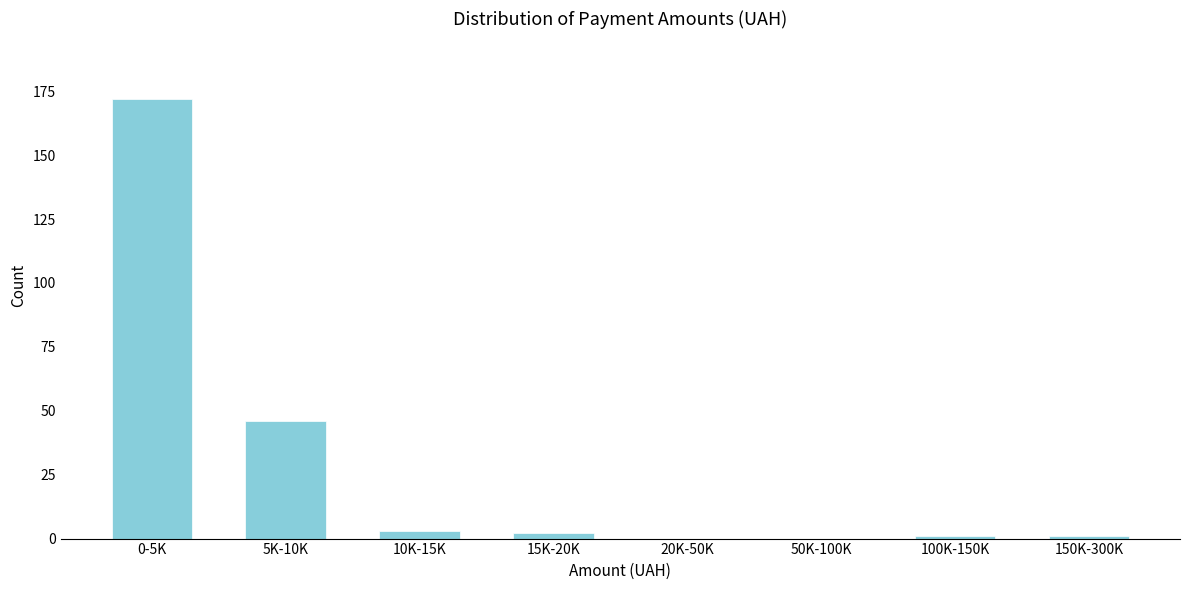

Reading right to left, list all the values displayed in this chart.

150K-300K=1	100K-150K=1	50K-100K=0	20K-50K=0	15K-20K=2	10K-15K=3	5K-10K=46	0-5K=172